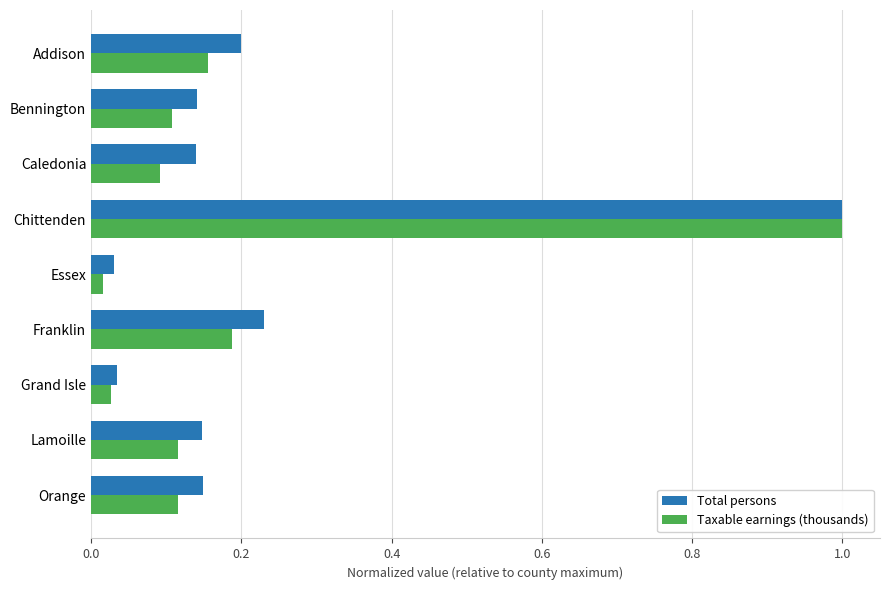

Which series has the largest range (max minus min)?

Taxable earnings (thousands)